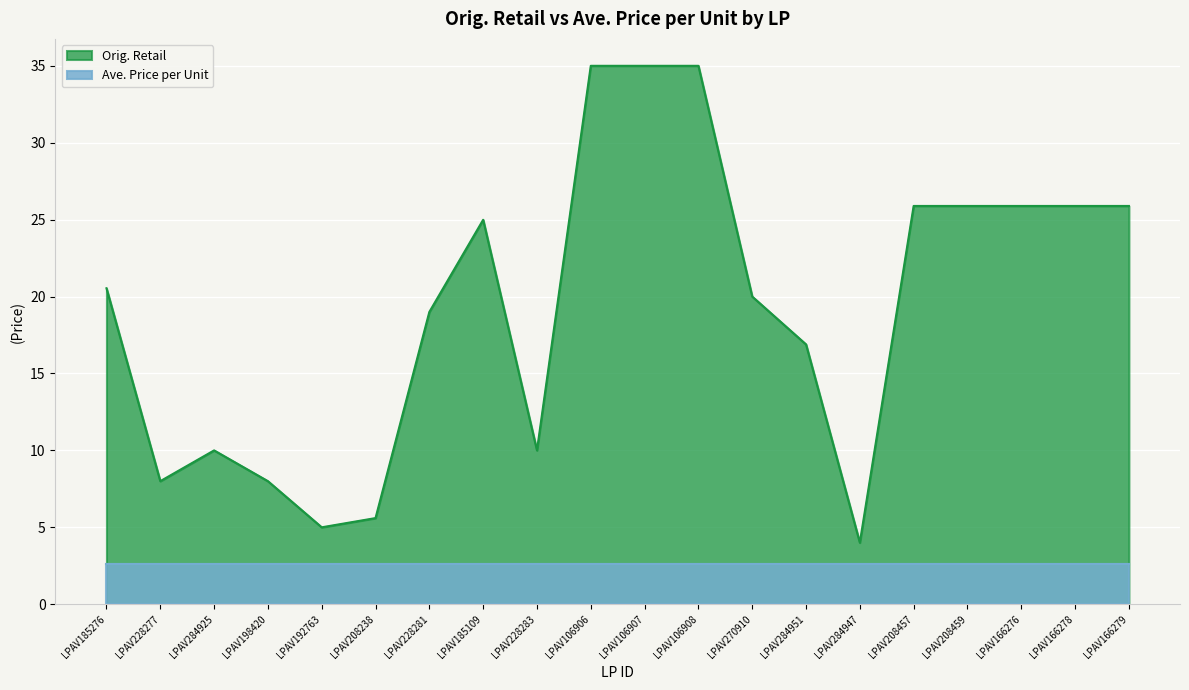

At which category does the chart reach its minimum across all series?

LPAV284947